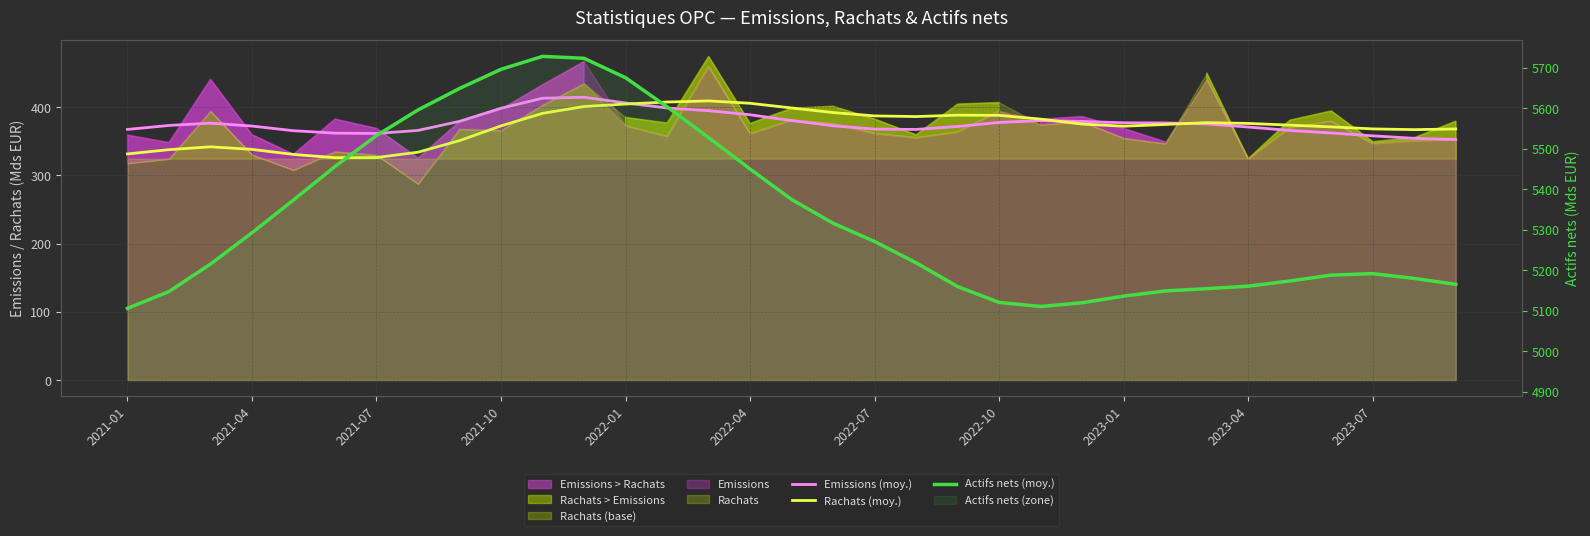

After their last crossing, which series has the higher values: Rachats (moy.) or Emissions (moy.)?

Rachats (moy.)